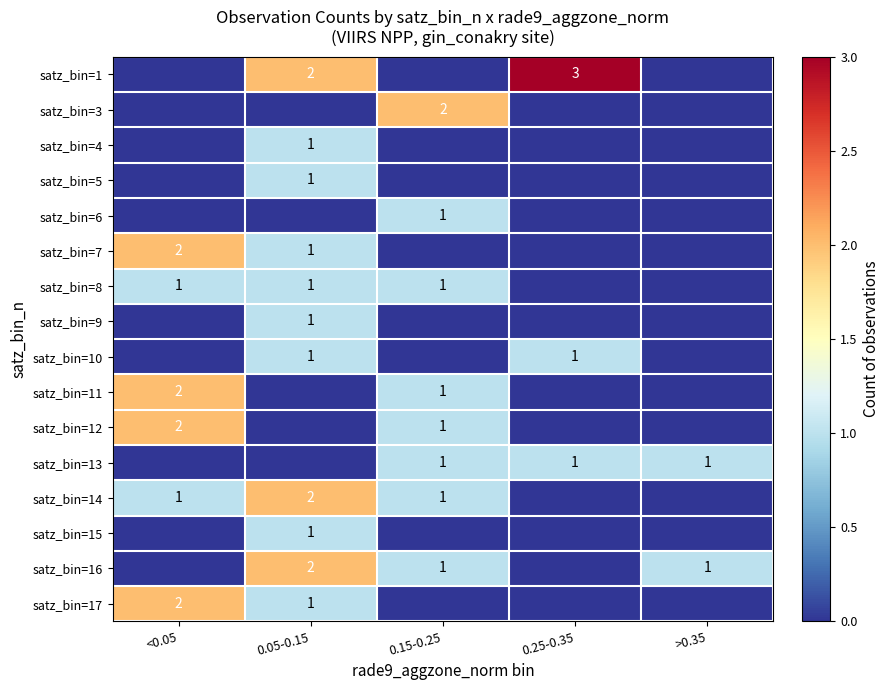

True or false: satz_bin=16 has a value of 1 at 0.05-0.15.

False